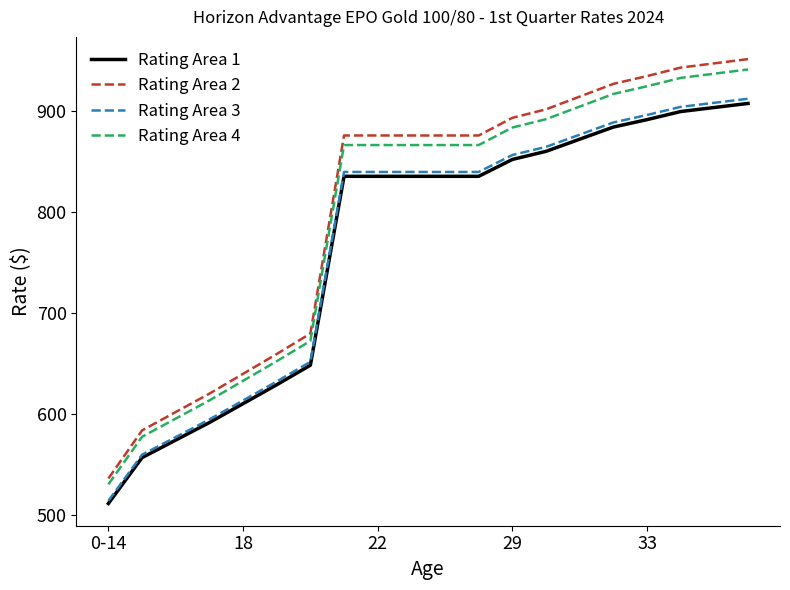

What is the greatest value displayed?

951.4